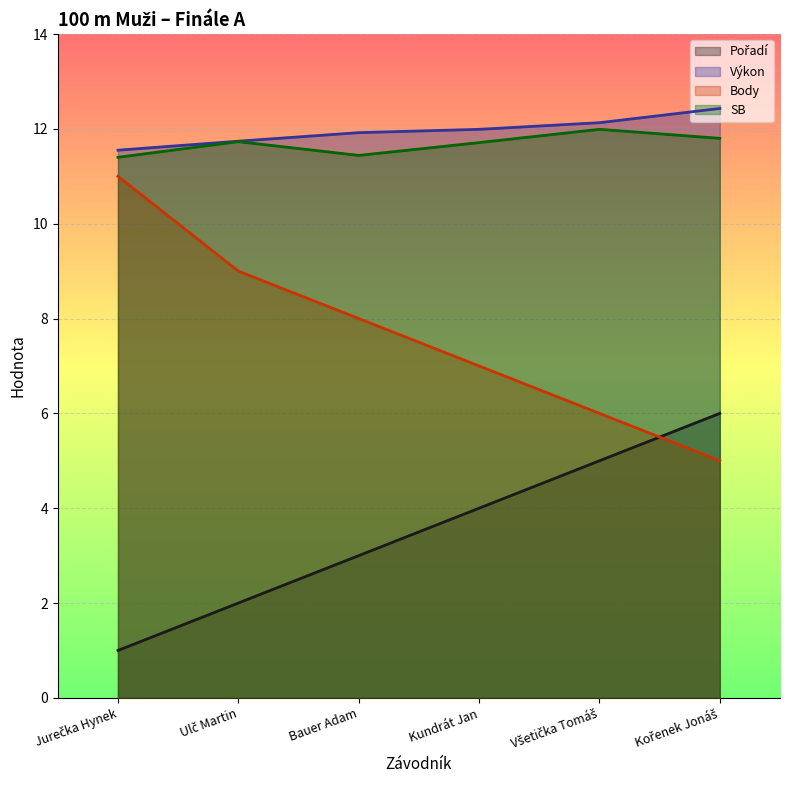

True or false: Výkon and SB cross at least once.

False